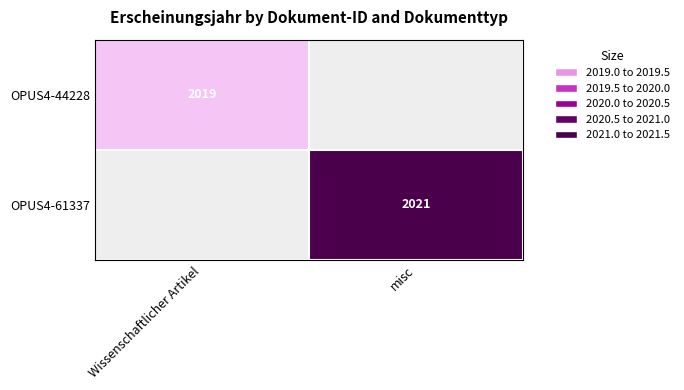

Is the value of OPUS4-61337 at misc greater than the value of OPUS4-44228 at Wissenschaftlicher Artikel?

Yes